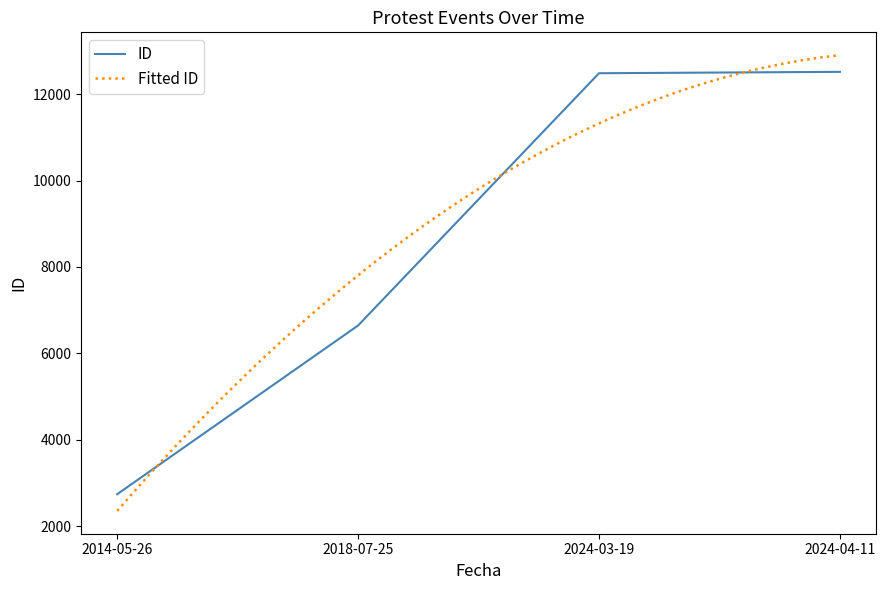

Reading right to left, extract all data points from this chart.

12514	12482	6646	2743